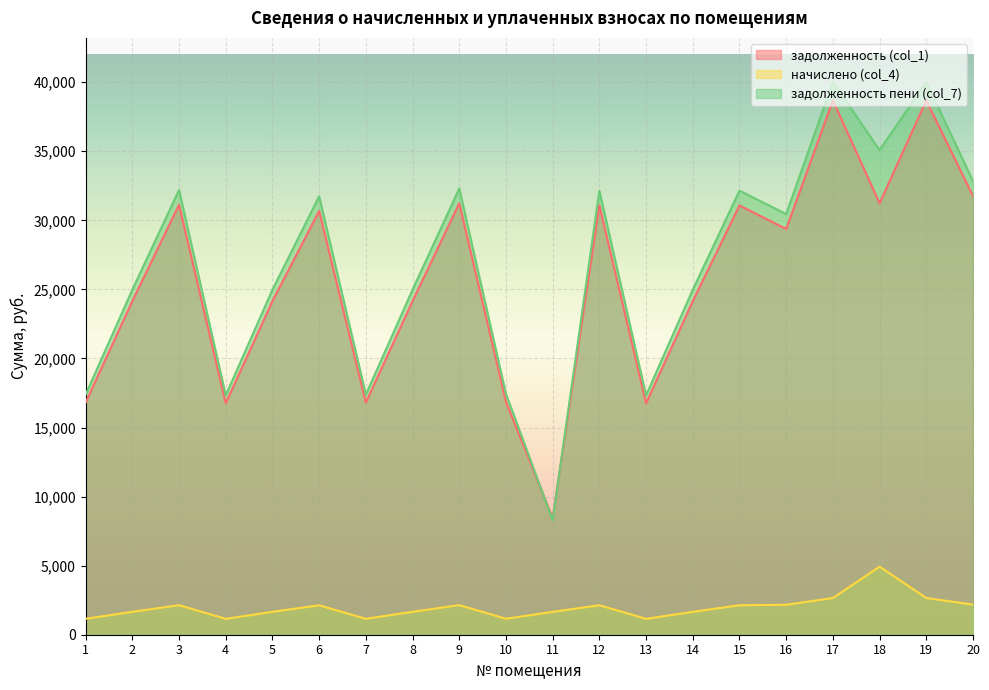

What is the difference between the maximum and minimum values in the задолженность пени (col_7) series?

31696.7